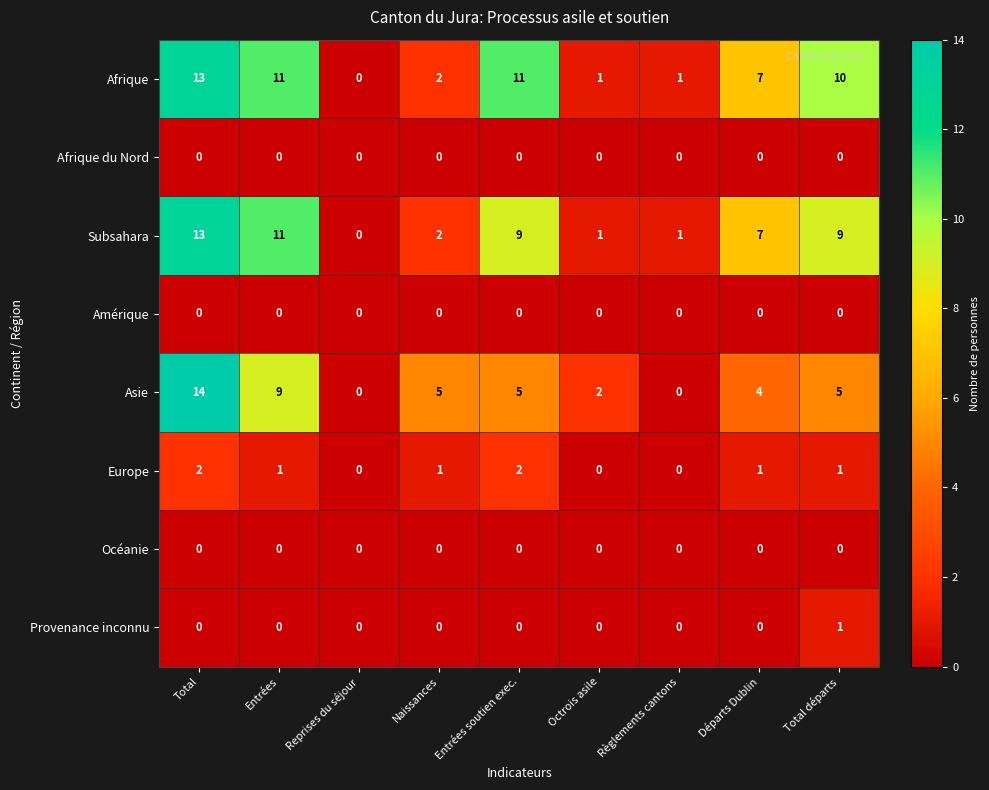

What is the maximum value shown in the chart?

14